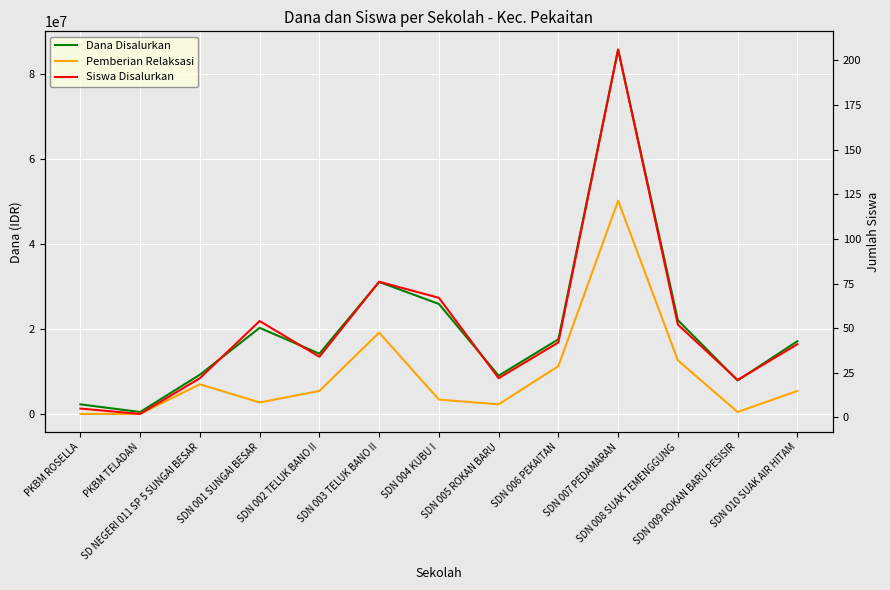

Does the chart display data point markers on the line(s)?

No